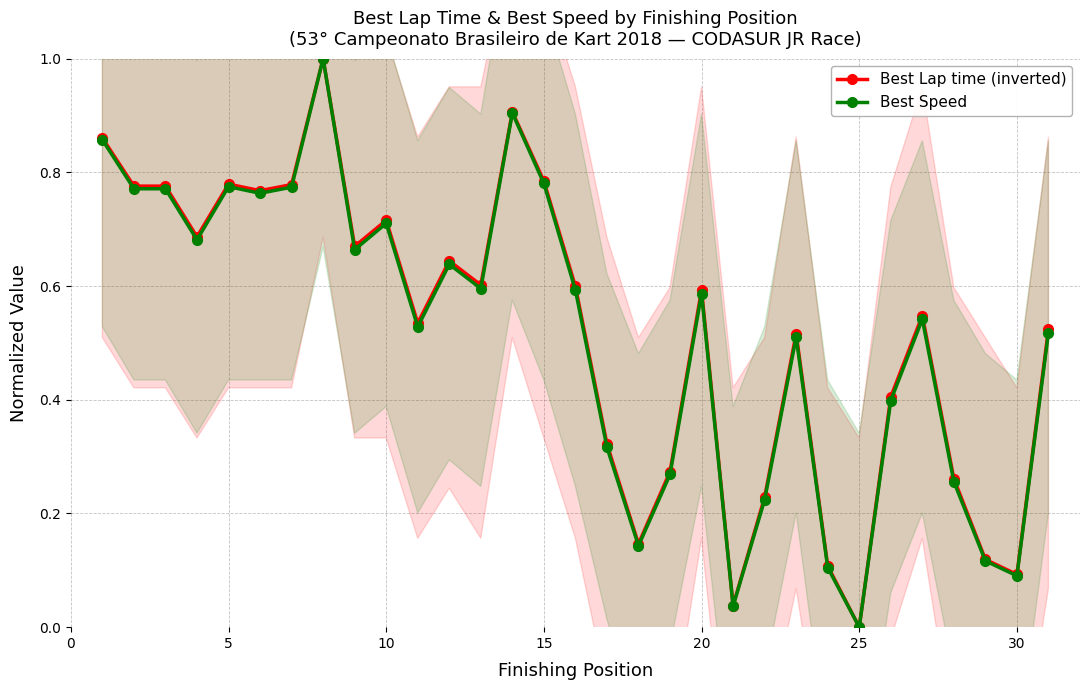

Where is Best Lap time (inverted) nearest to the value 0?

25